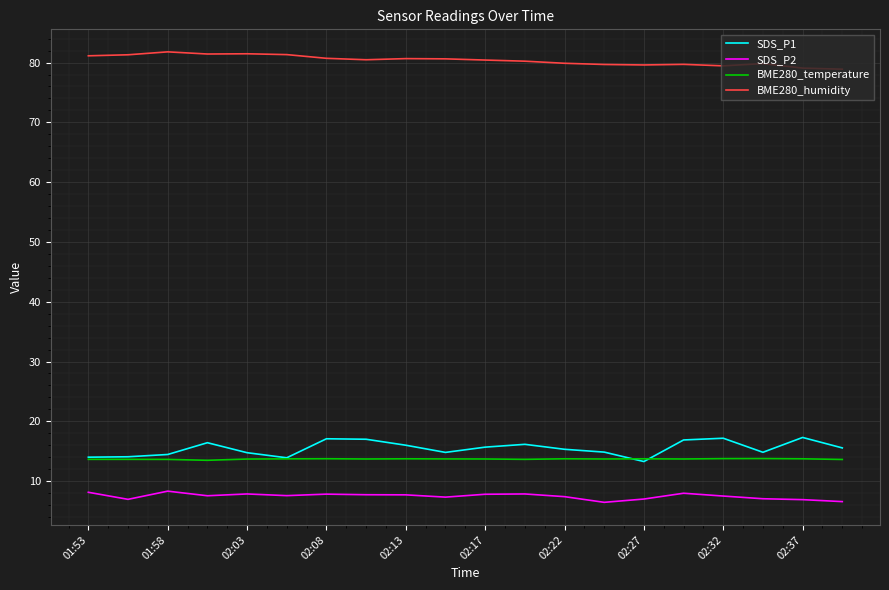

Which series has the largest total across all categories?

BME280_humidity